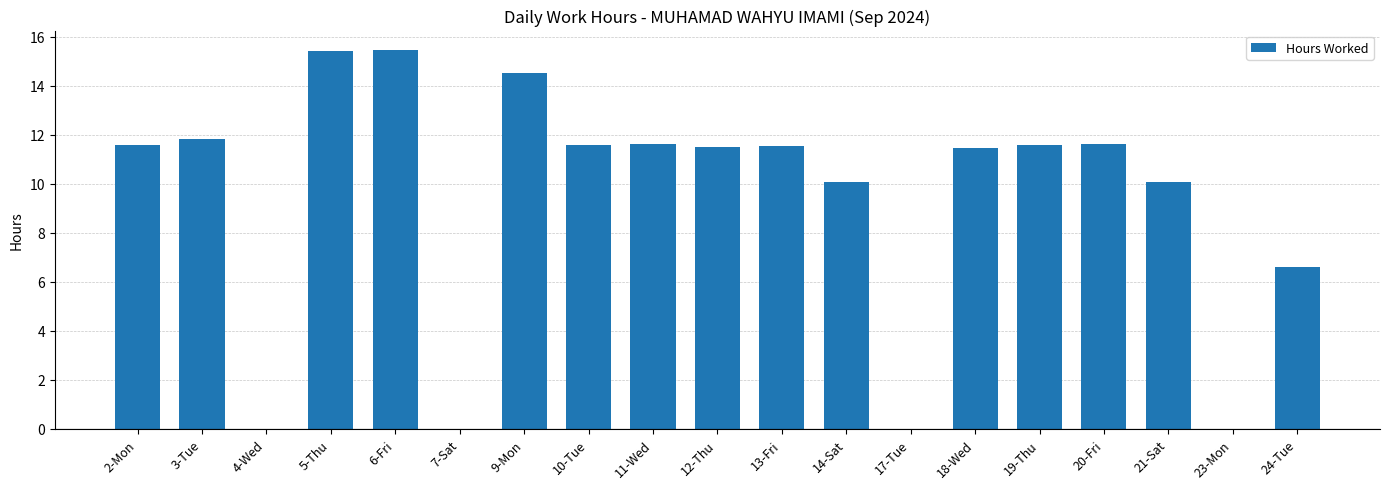

Is it true that the value at 18-Wed is 11.4?

True